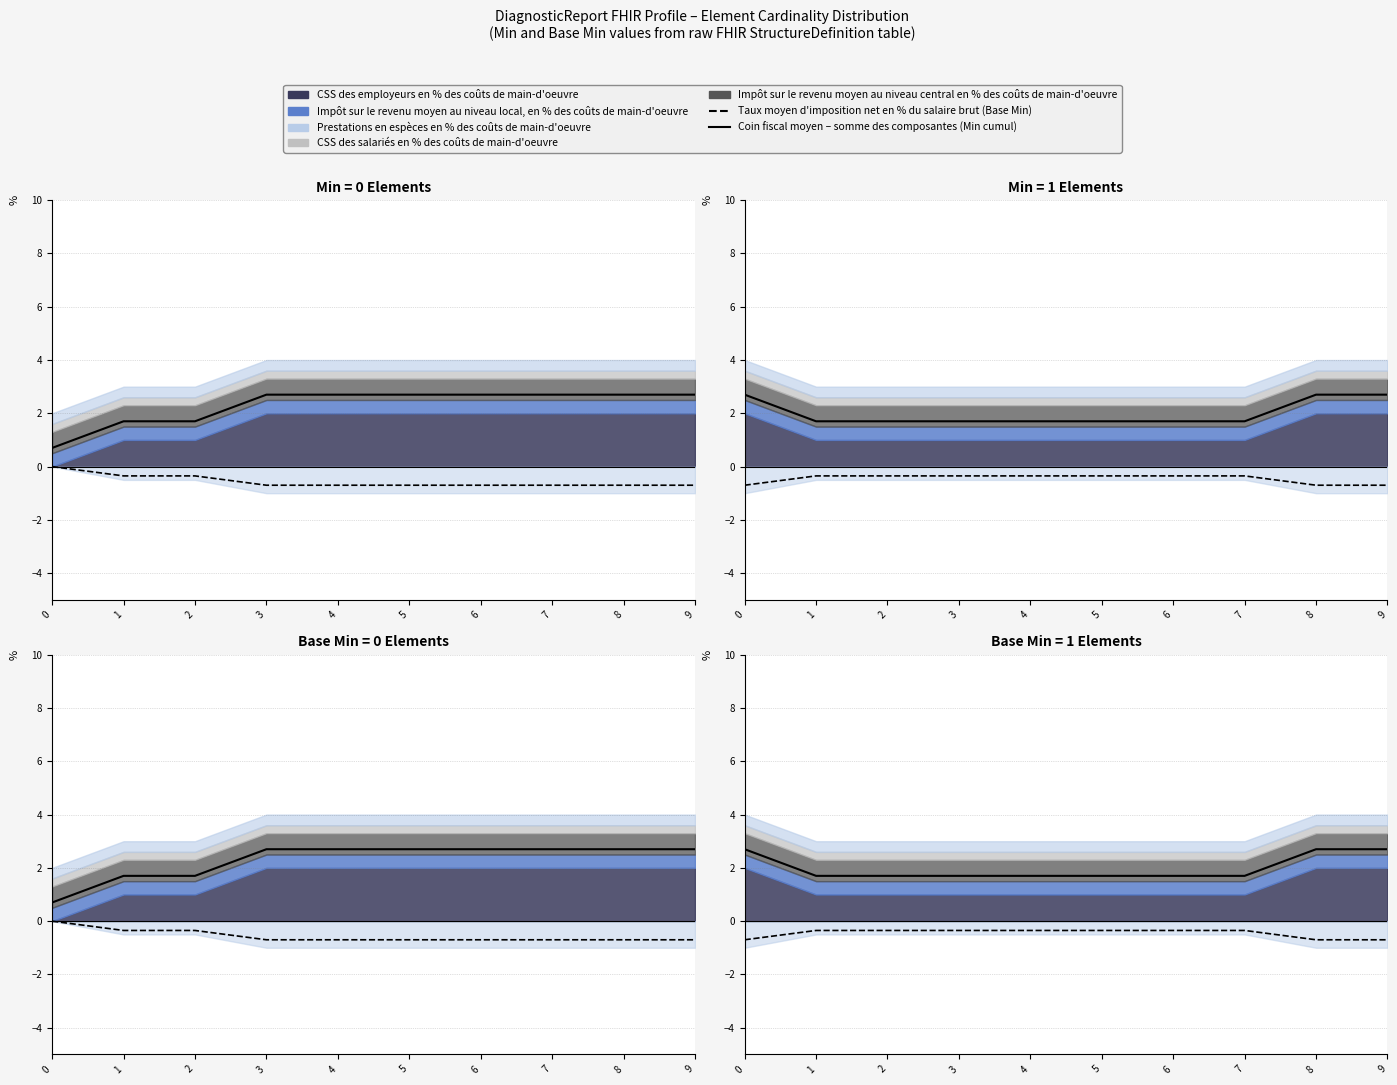

True or false: Coin fiscal moyen (Min cumul) has a value of 2.2 at 7.

False